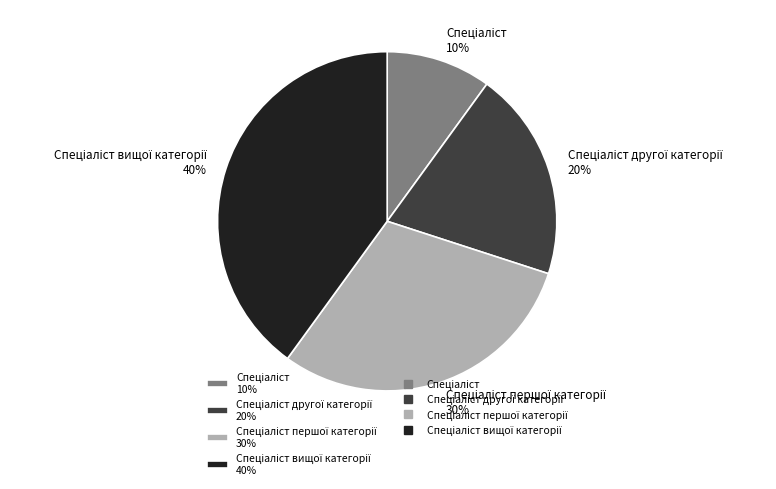

How many segments does this pie chart have?

4